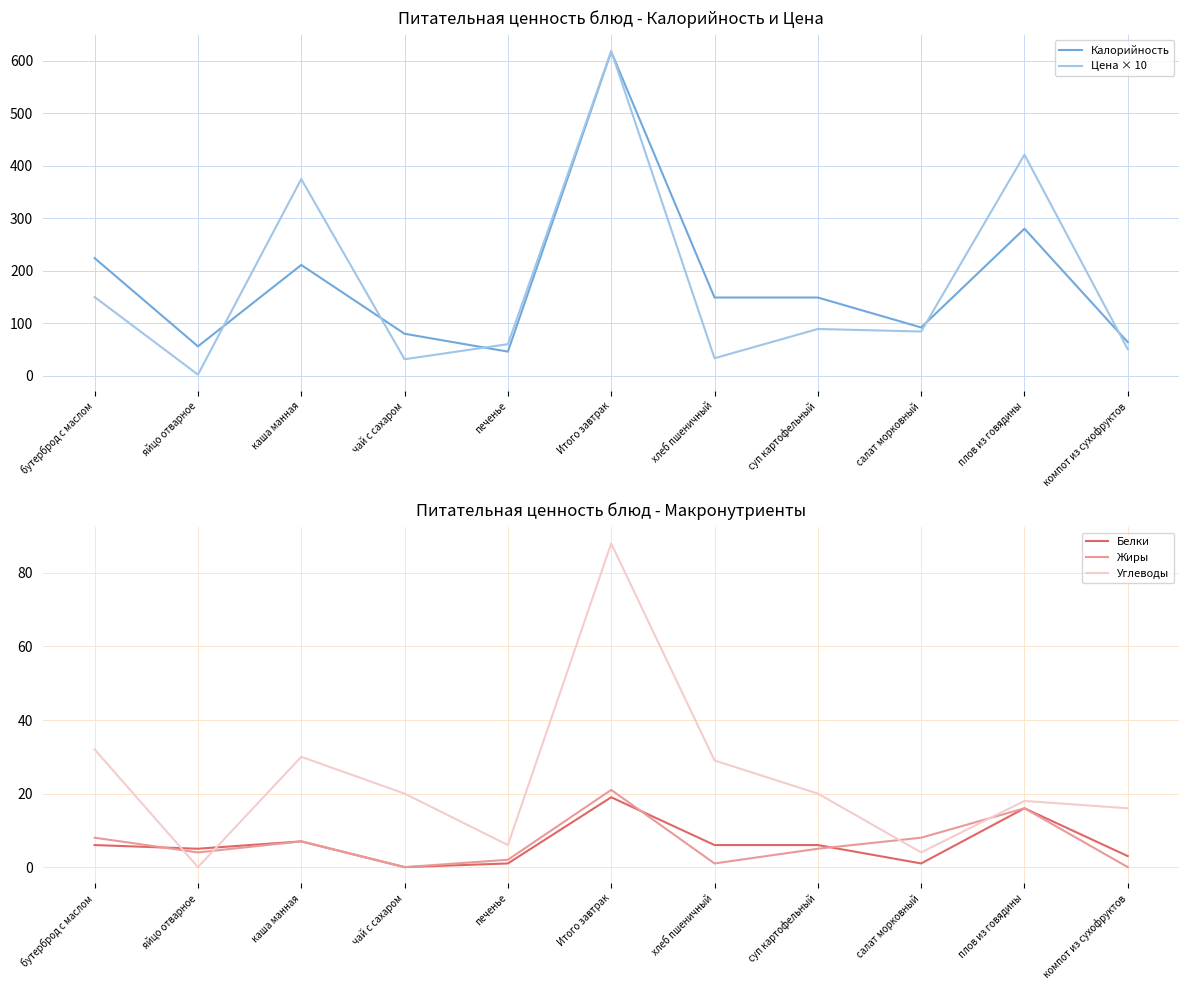

What is the sum of all Белки values?

70